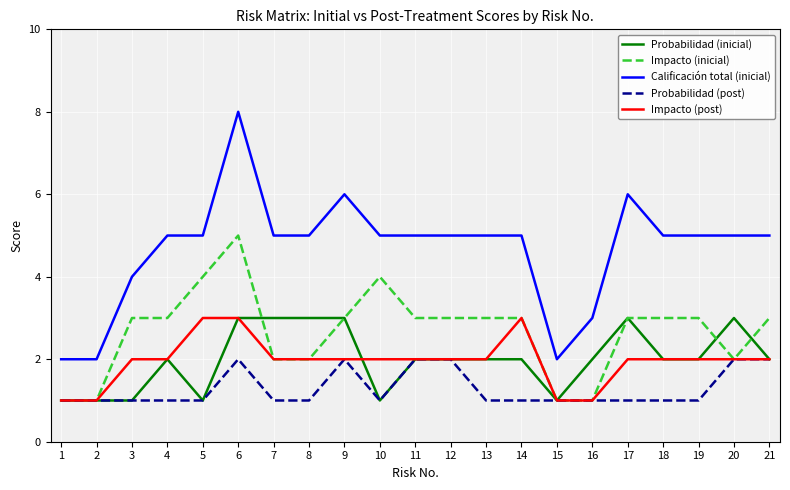

What is the spread (max minus min) of values at 15?

1